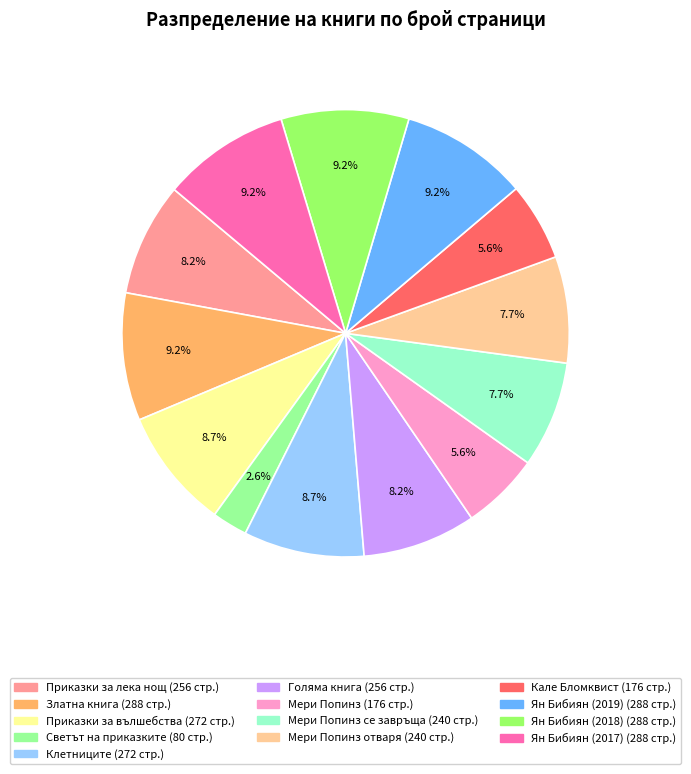

Is there any slice that represents more than half of the pie?

No